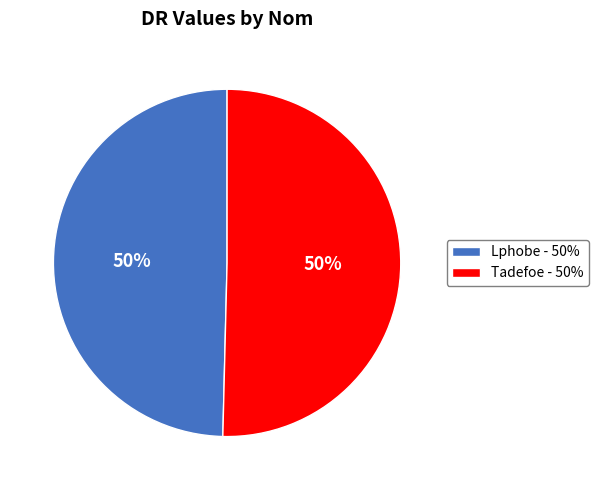

To the nearest percent, what percentage of the pie is Tadefoe?

50%